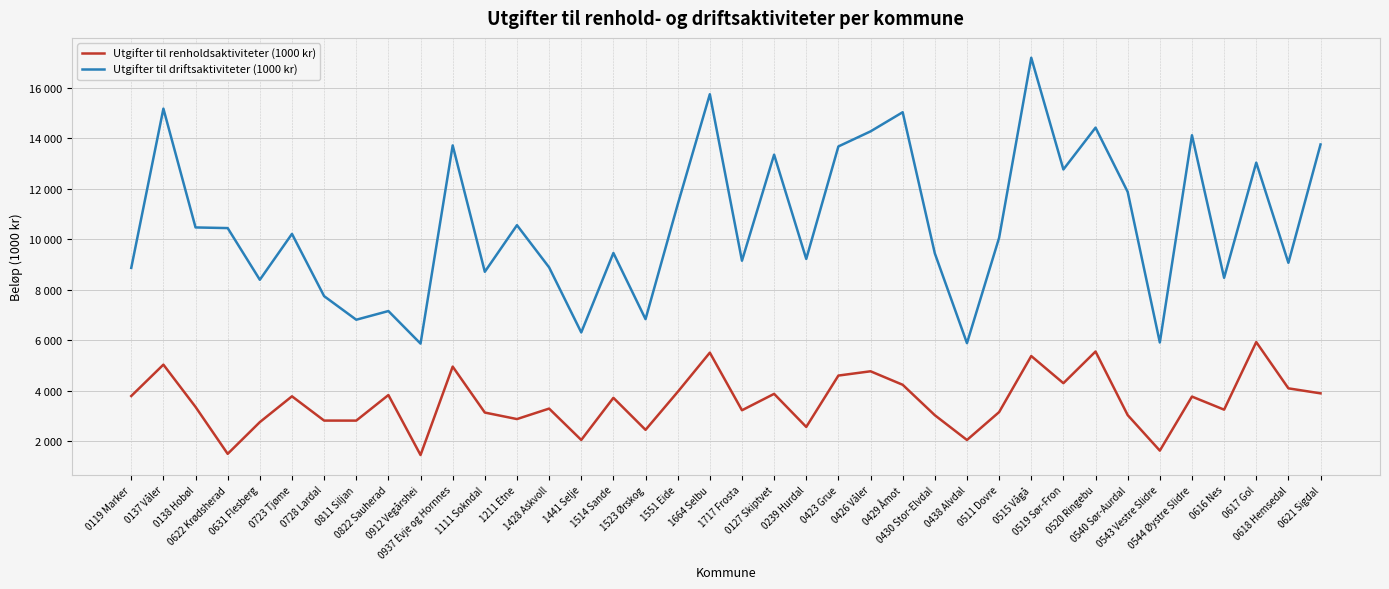

What is the difference between the Utgifter til driftsaktiviteter (1000 kr) values at 0511 Dovre and 1551 Eide?

1319